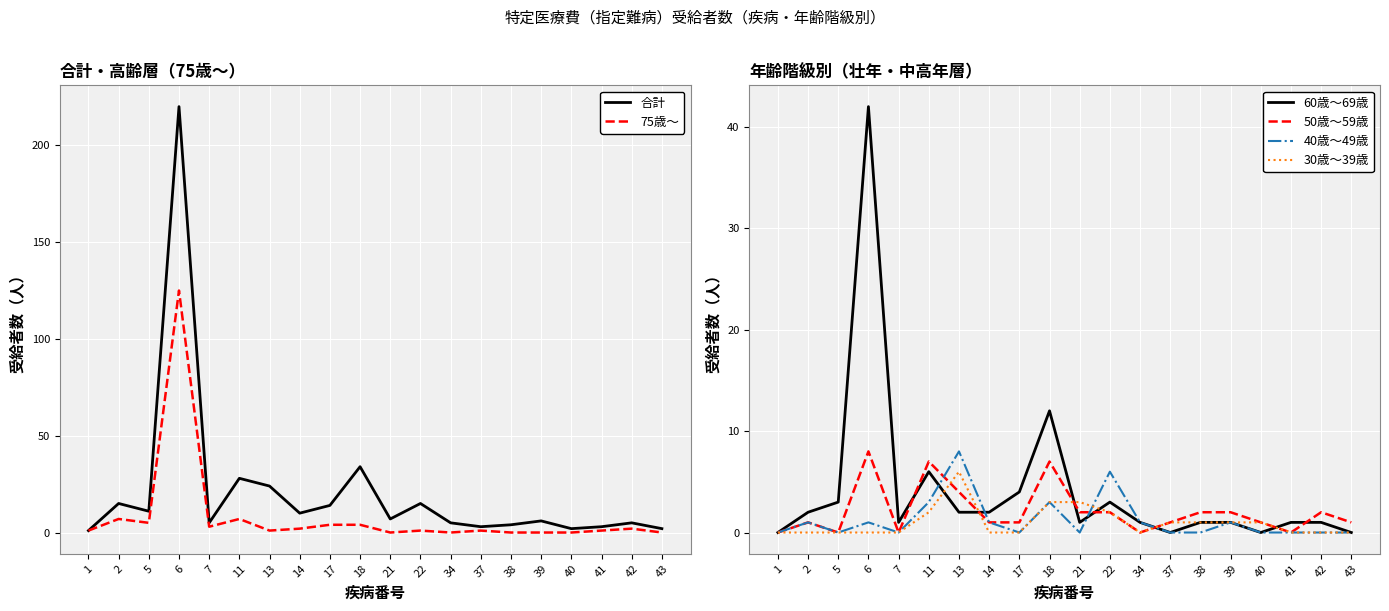

What value does the 50歳〜59歳 series have at 40?

1